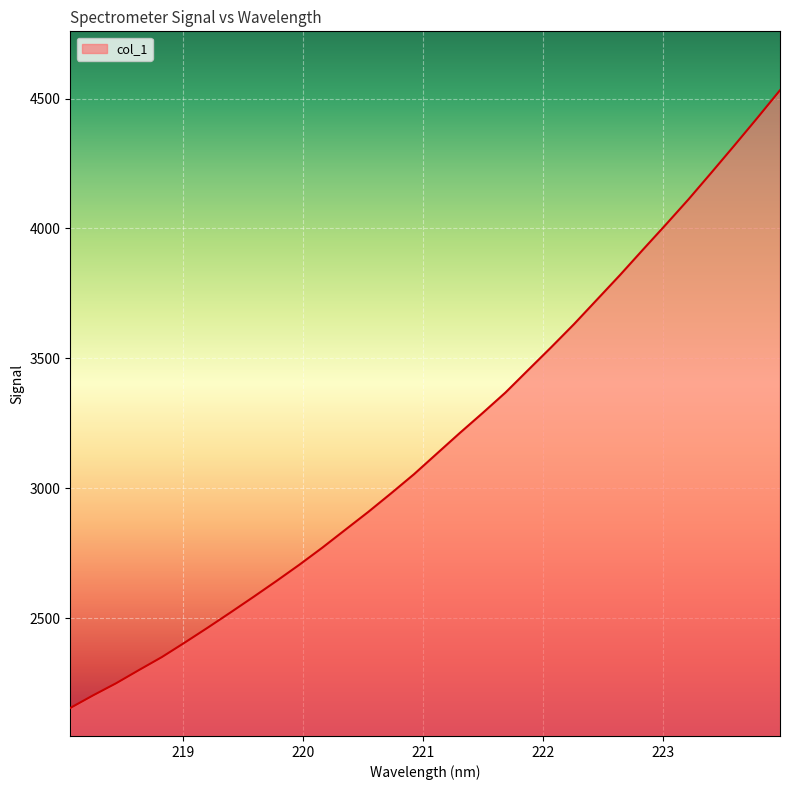

What is the difference between the maximum and minimum values?

2376.6